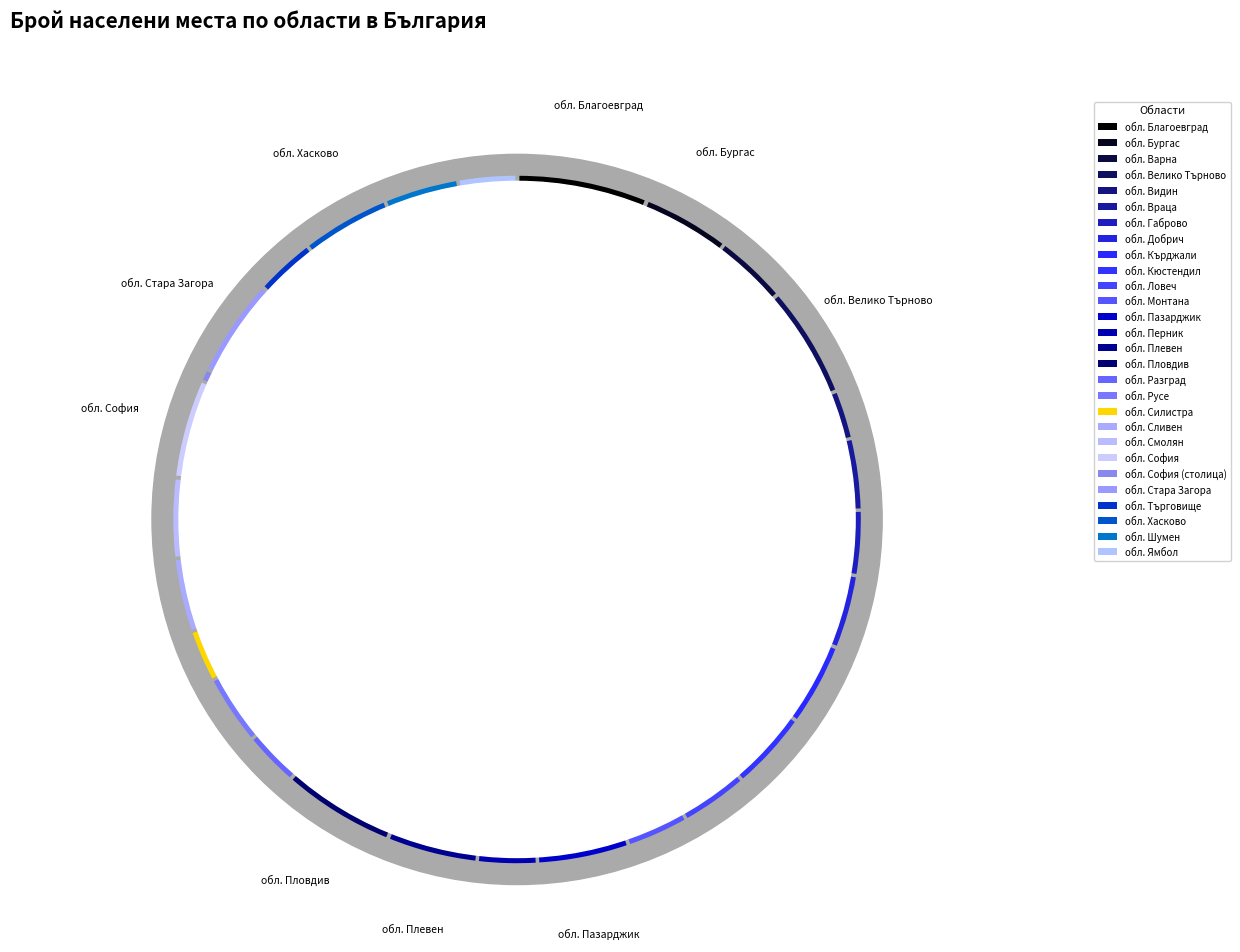

How much of the chart is everything except обл. Монтана?

97.1%